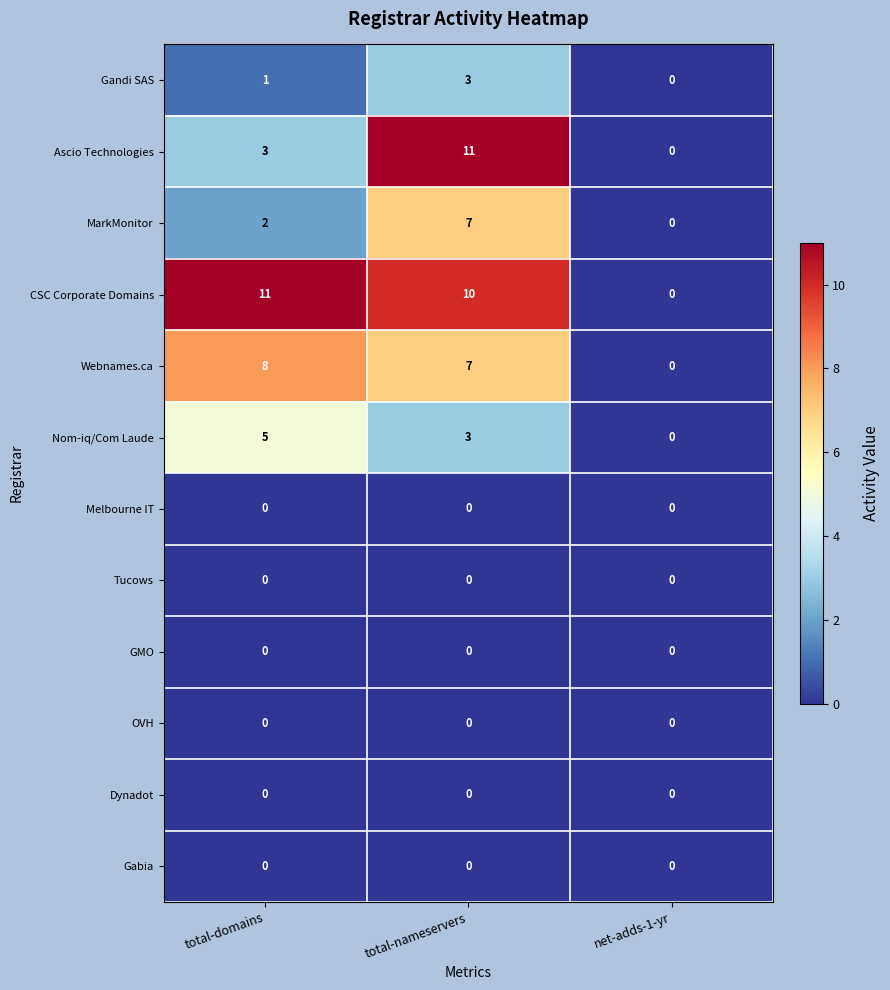

Which category has the lowest value in the Ascio Technologies series?

net-adds-1-yr